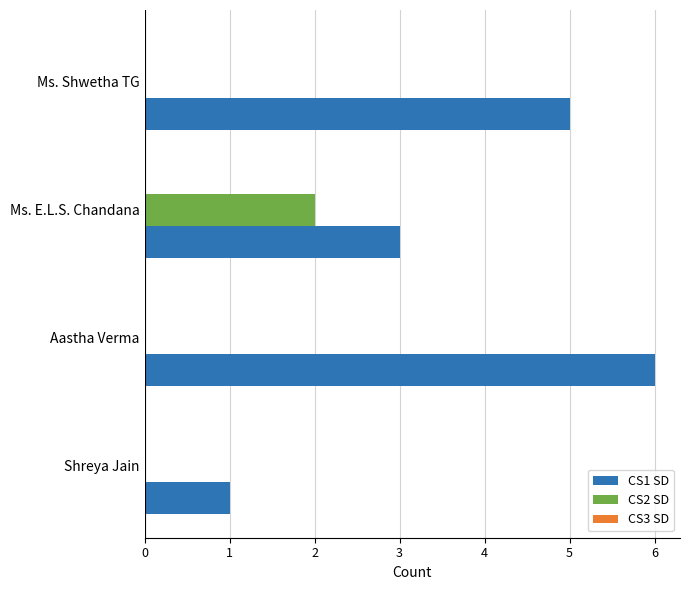

True or false: CS1 SD has a value of 5 at Ms. Shwetha TG.

True